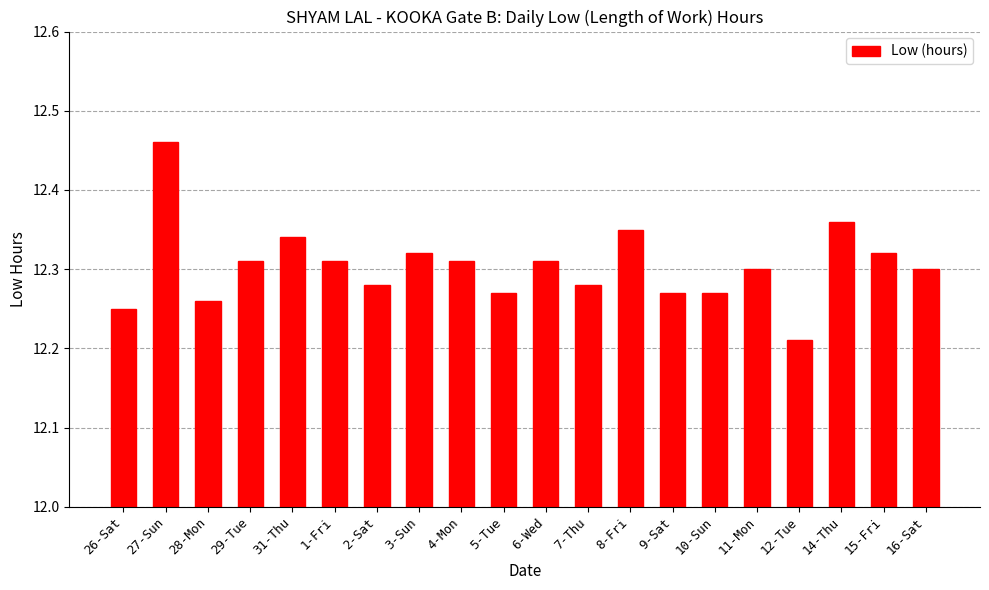

Where is the data nearest to the value 12?

12-Tue